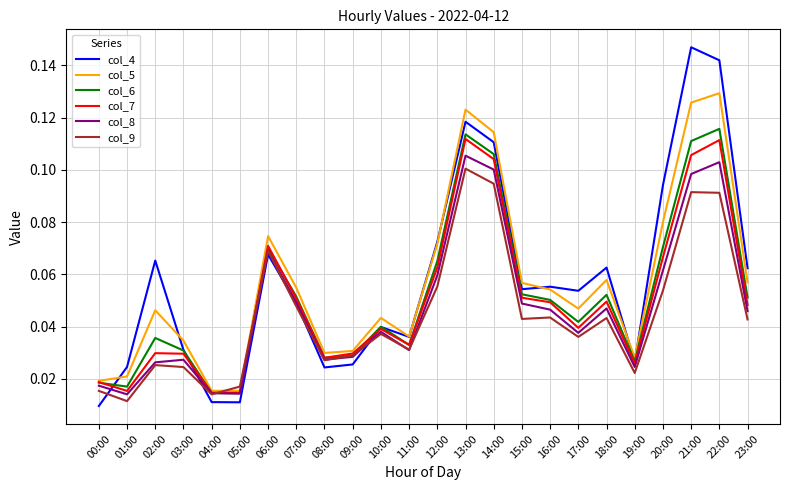

At how many categories does at least one series exceed 0?

24